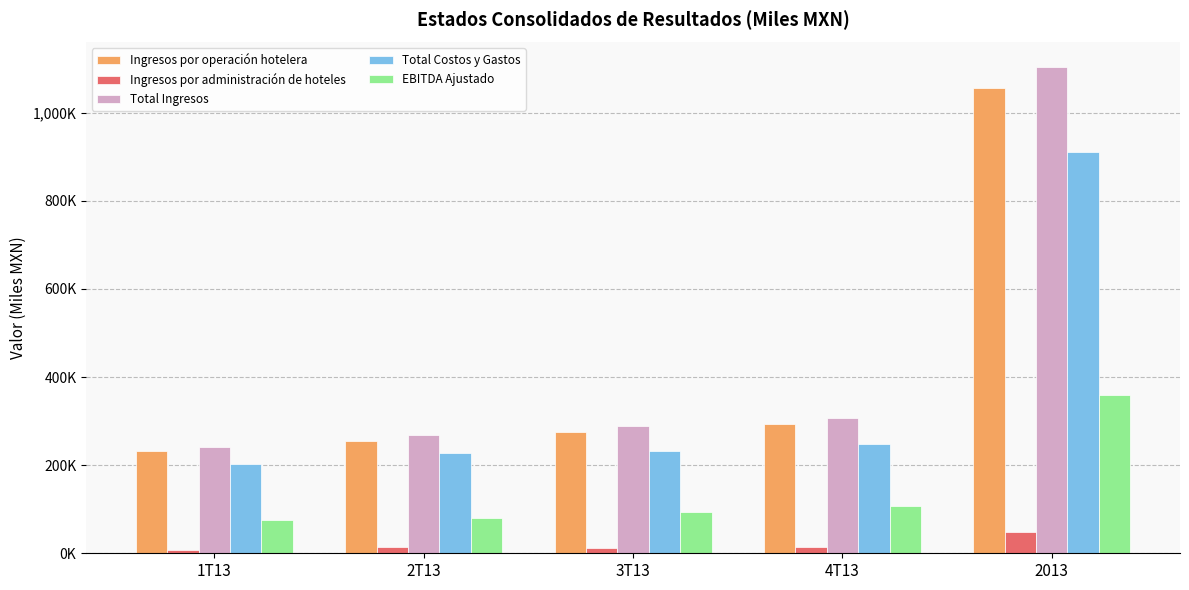

At which label is Ingresos por administración de hoteles closest to 27917?

2T13